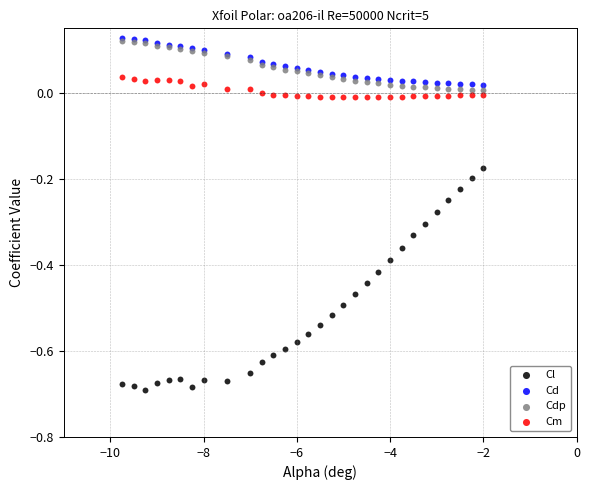

Which series contains the lowest Y value?

Cl